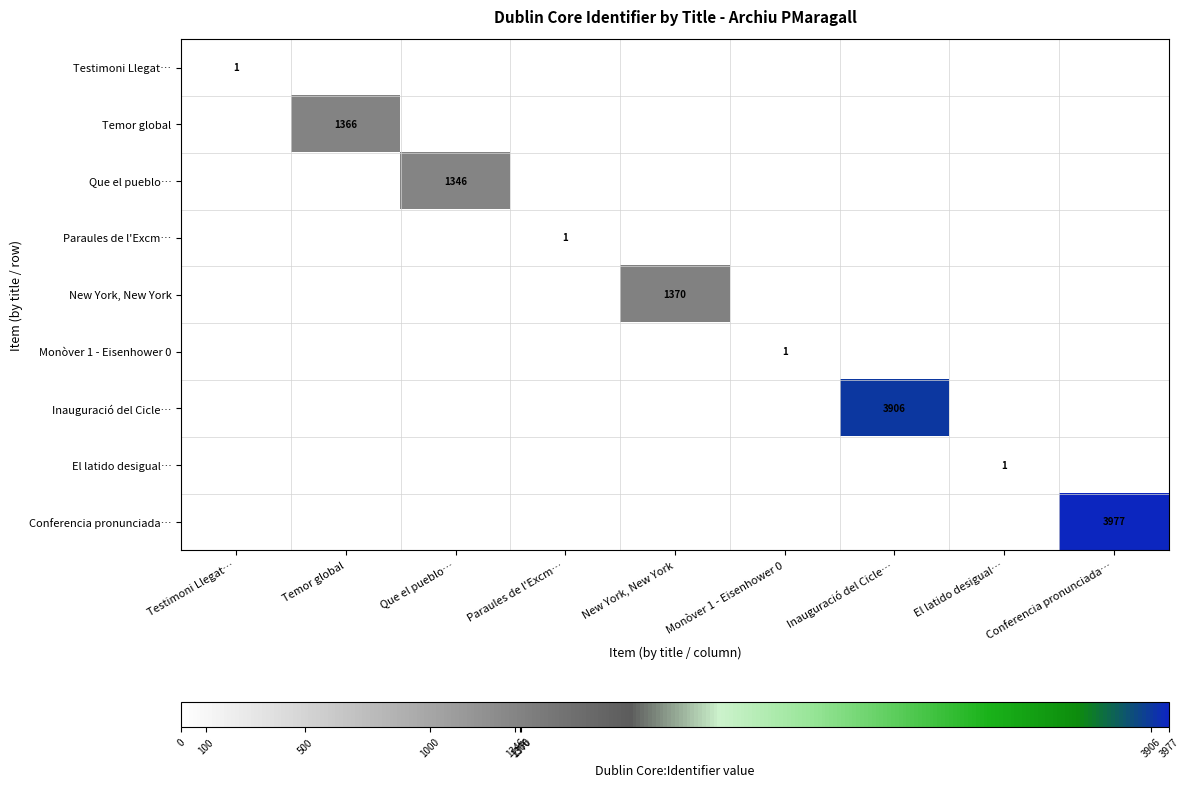

Is it true that Monòver 1 - Eisenhower 0 equals 0 at New York, New York?

True